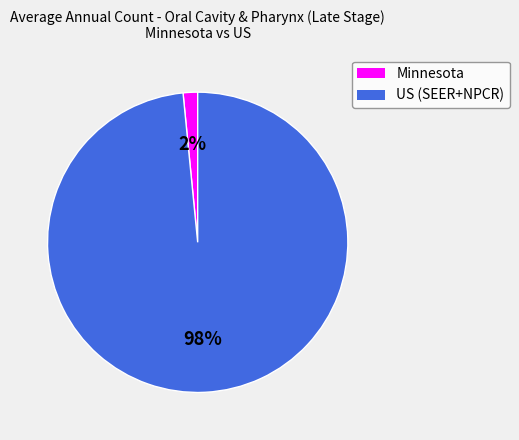

Count the number of slices in the pie.

2